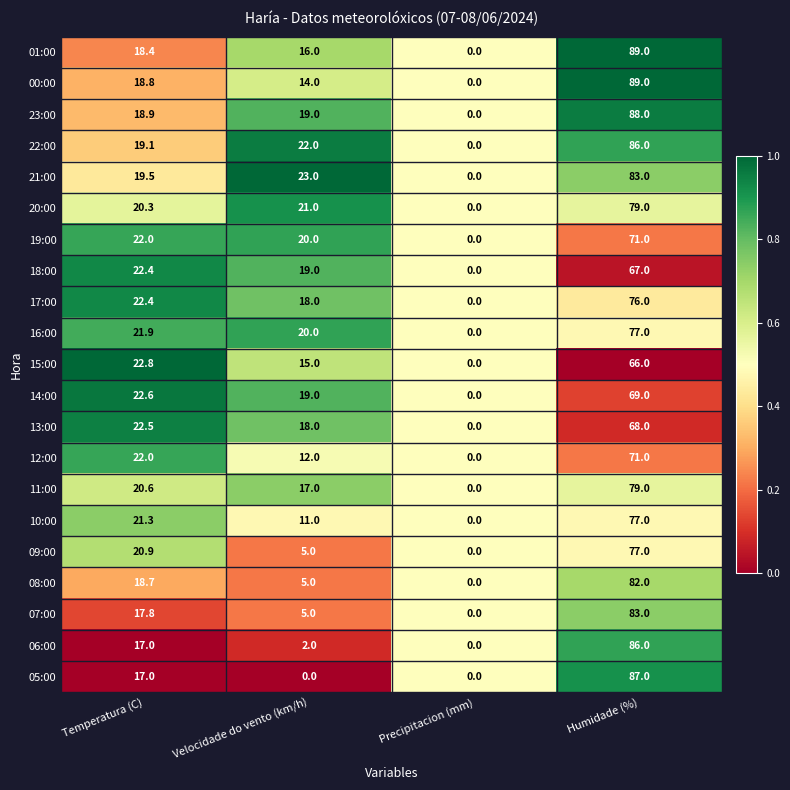

At which category is the sum across all series the highest?

Humidade (%)